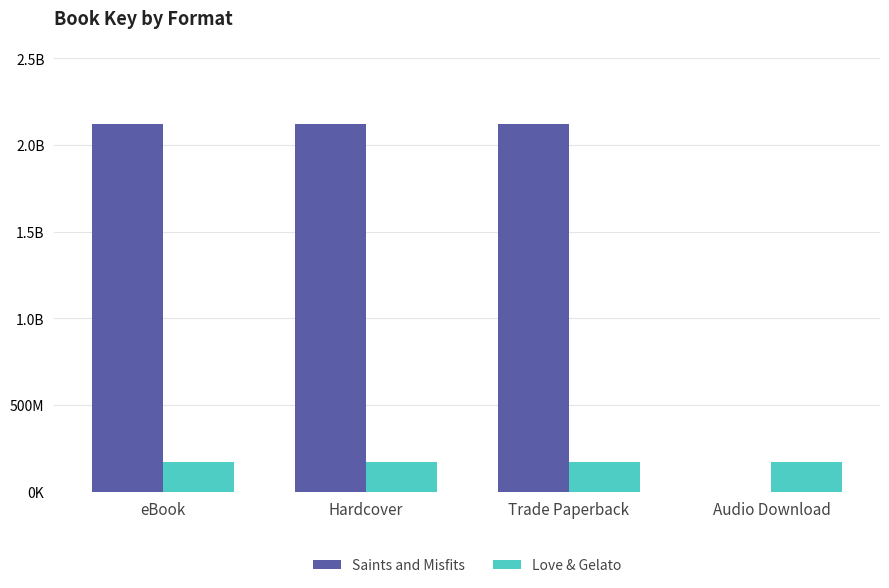

Reading left to right, what are all the values shown in this chart?

Saints and Misfits: 2119773019	2119773019	2119773019	0
Love & Gelato: 169942786	169942786	169942786	169942786